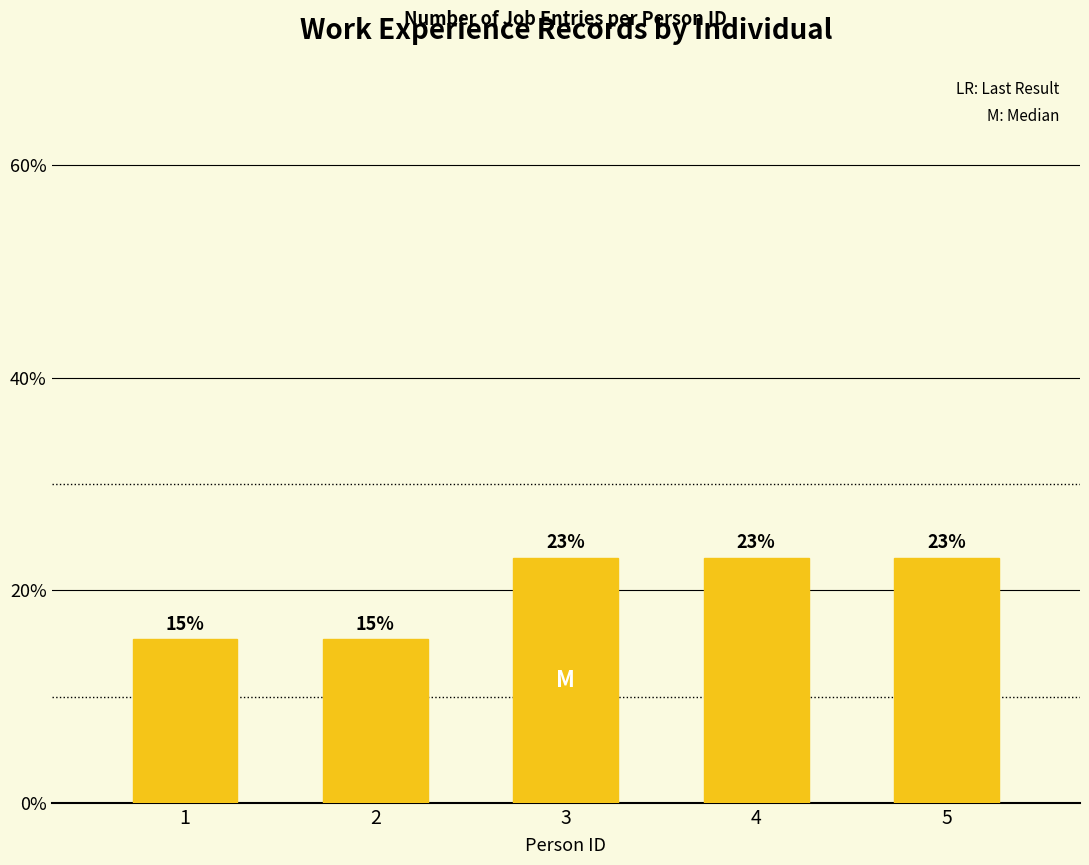

How many series are shown in this chart?

1